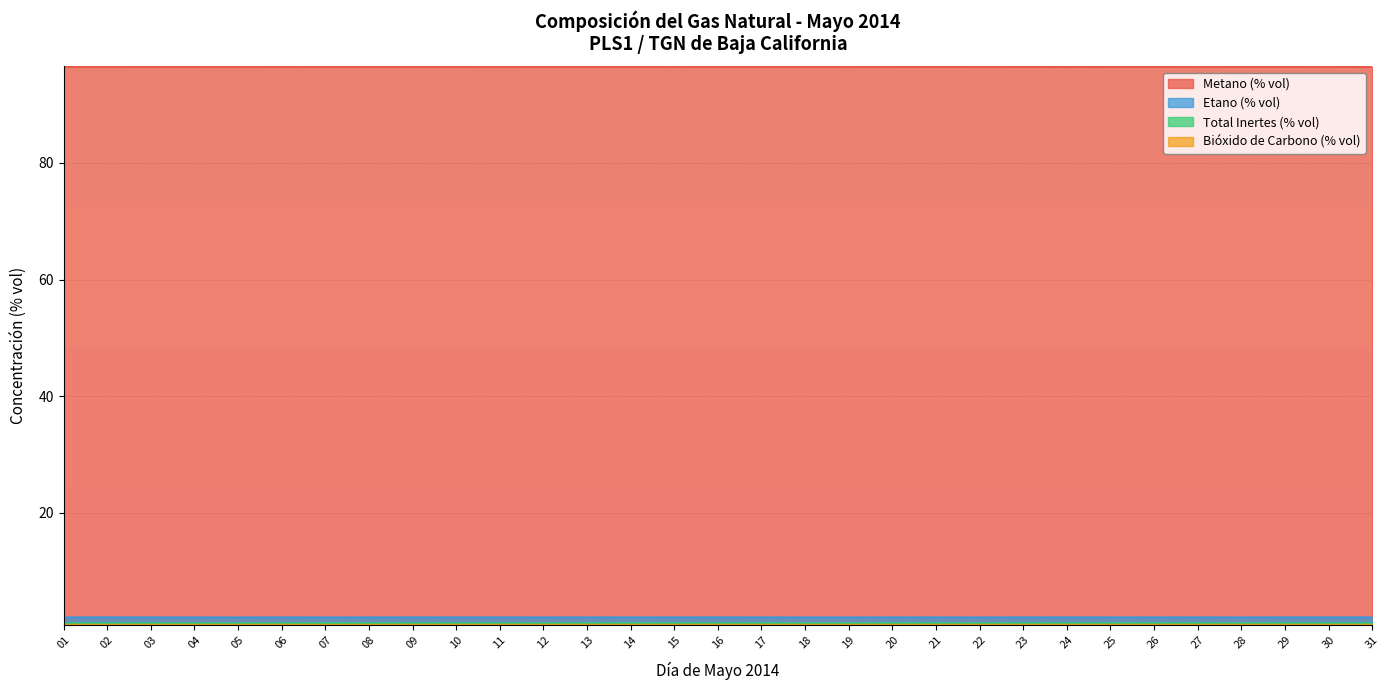

Which series has the widest spread of values?

Metano (% vol)